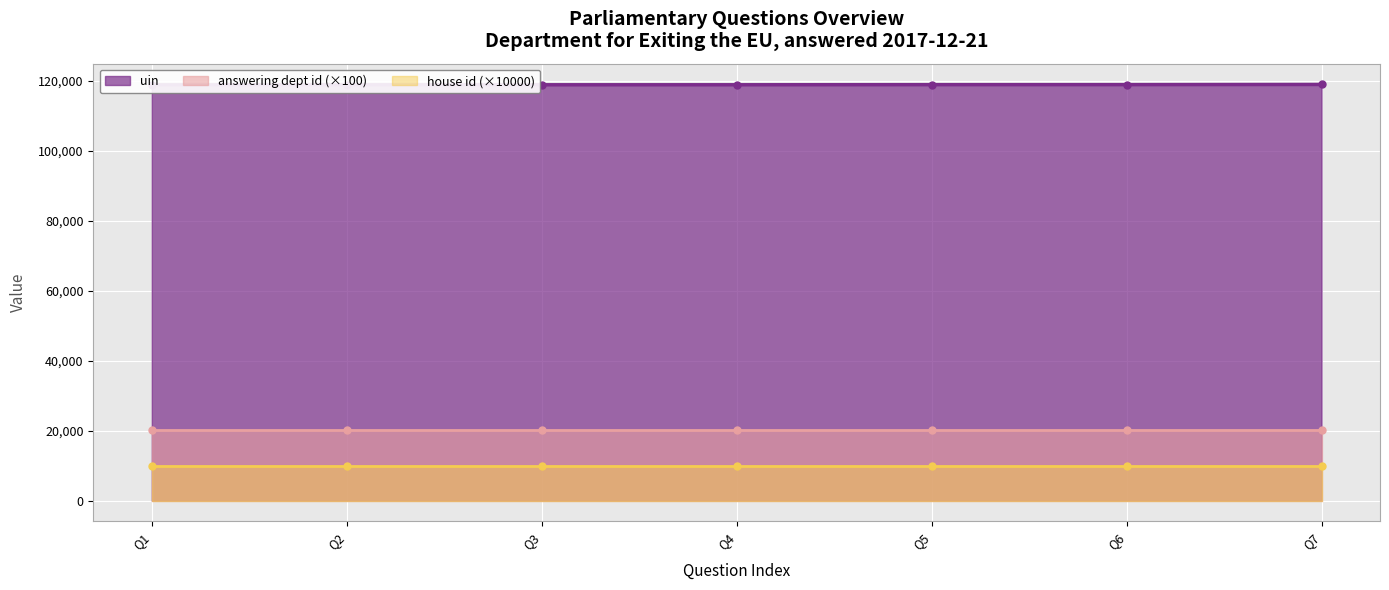

What is the value of the house id point at the 4th from the left?

1